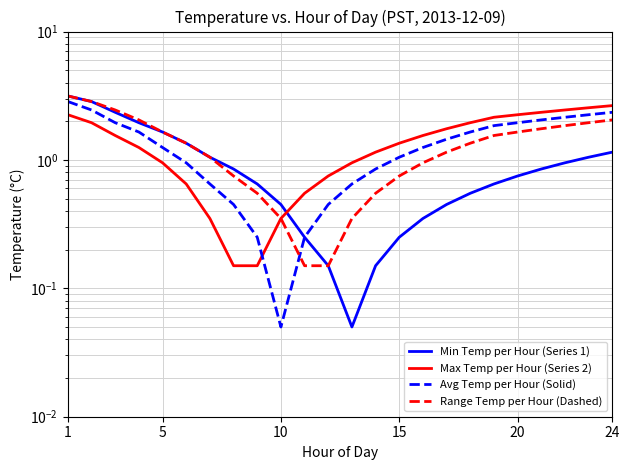

What is the difference between the maximum and minimum values in the Range Temp per Hour (Dashed) series?

3.0